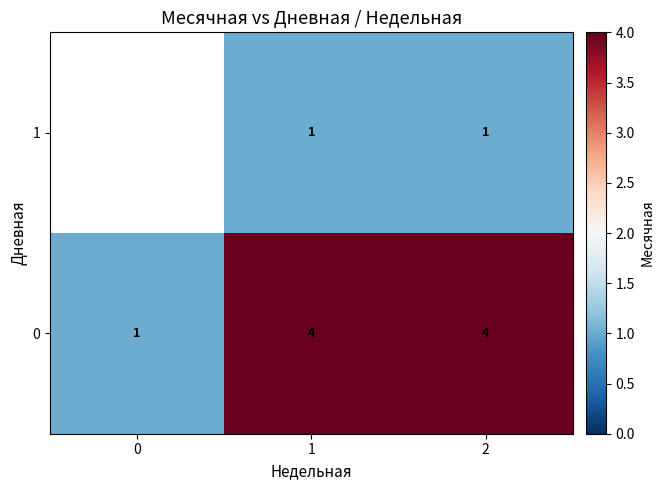

What is the approximate value of 0 at 2?

4